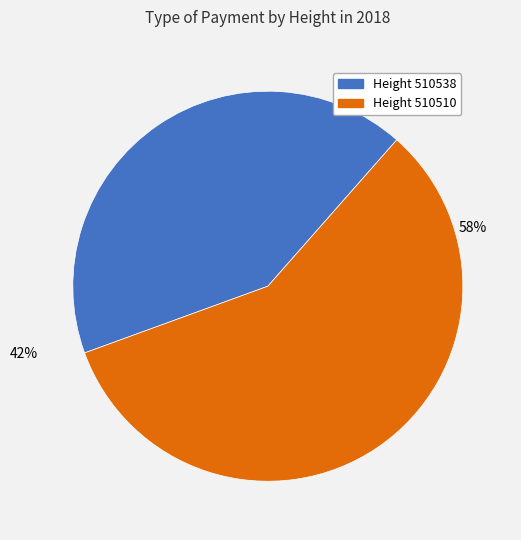

Does any single category account for the majority?

Yes